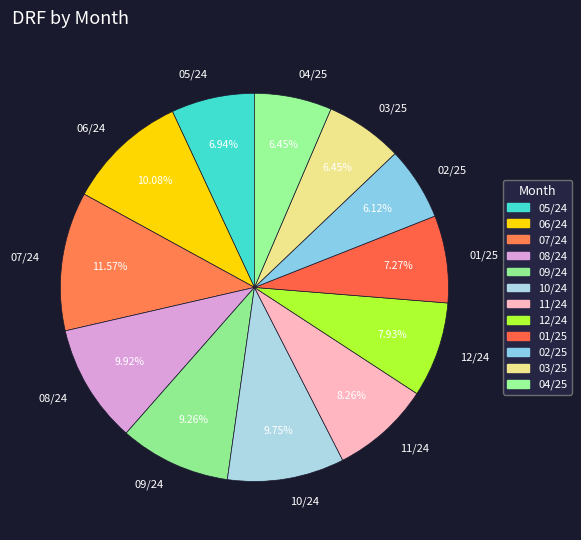

Approximately how many times larger is the value at 05/24 compared to 04/25?

1.1